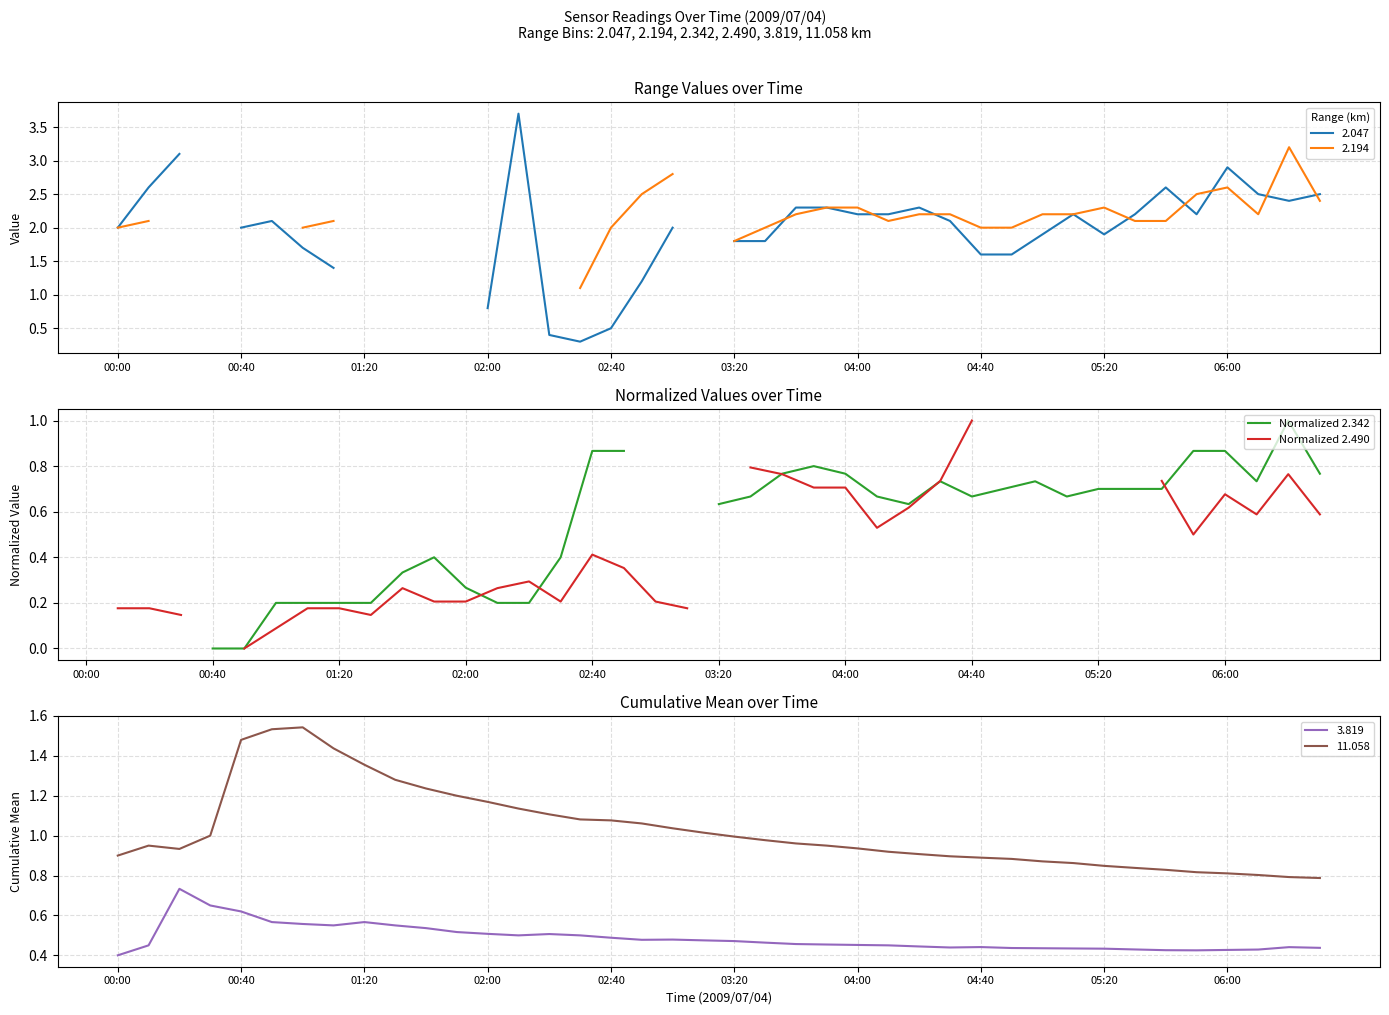

True or false: 3.819 and 11.058 cross at least once.

False